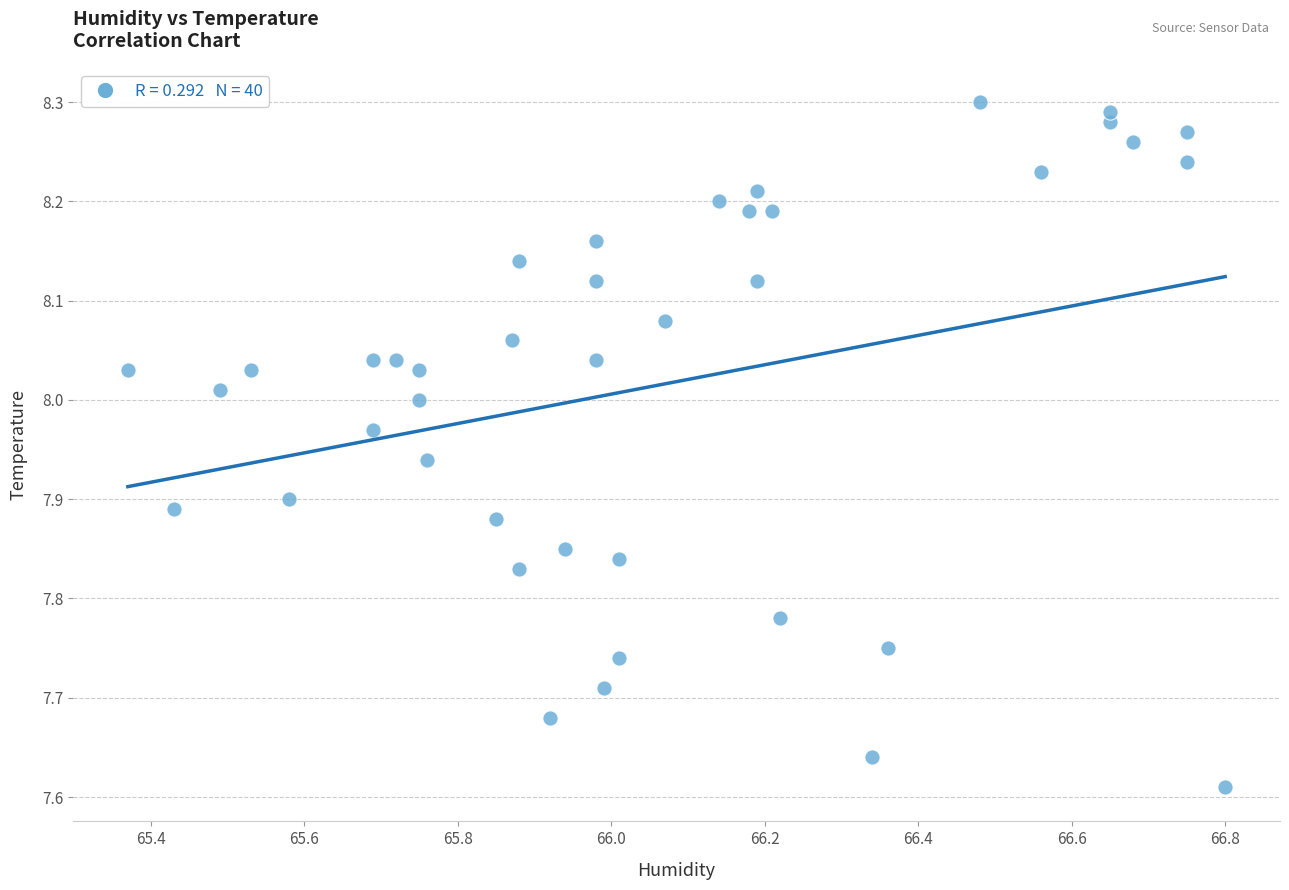

What is the range of Y values (max minus min)?

0.7